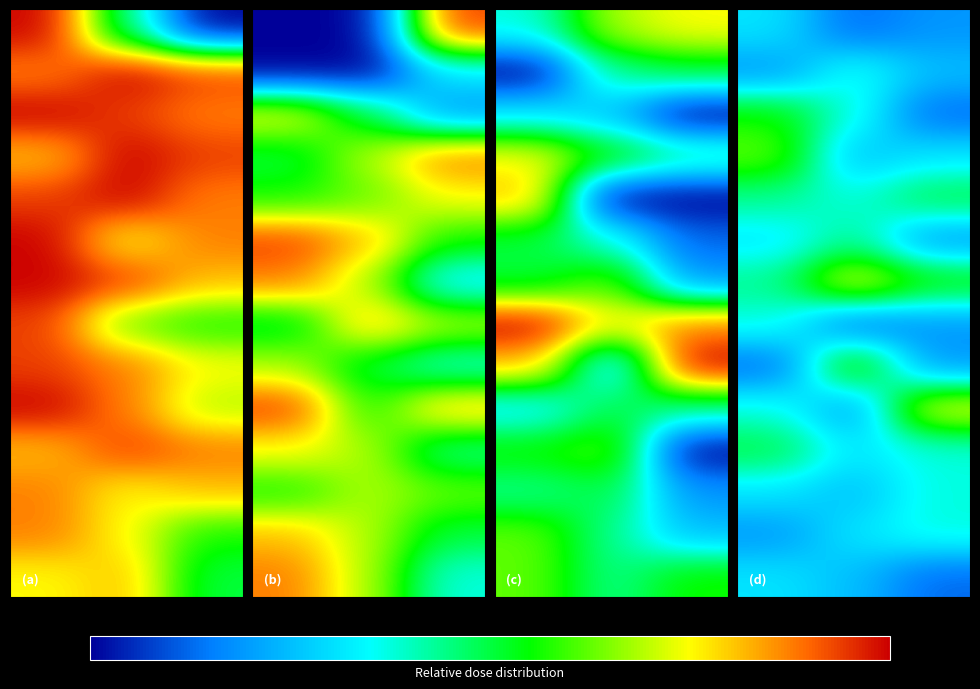

What is the difference between the highest and lowest values at 1?

10